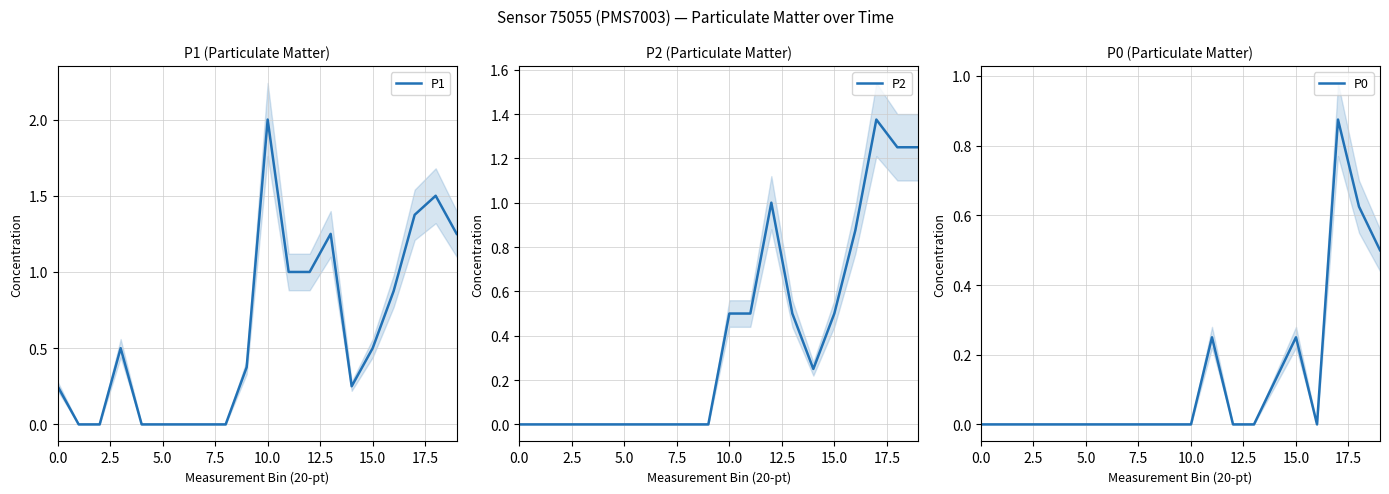

Rank the series by their average value, from highest to lowest.

P1, P2, P0